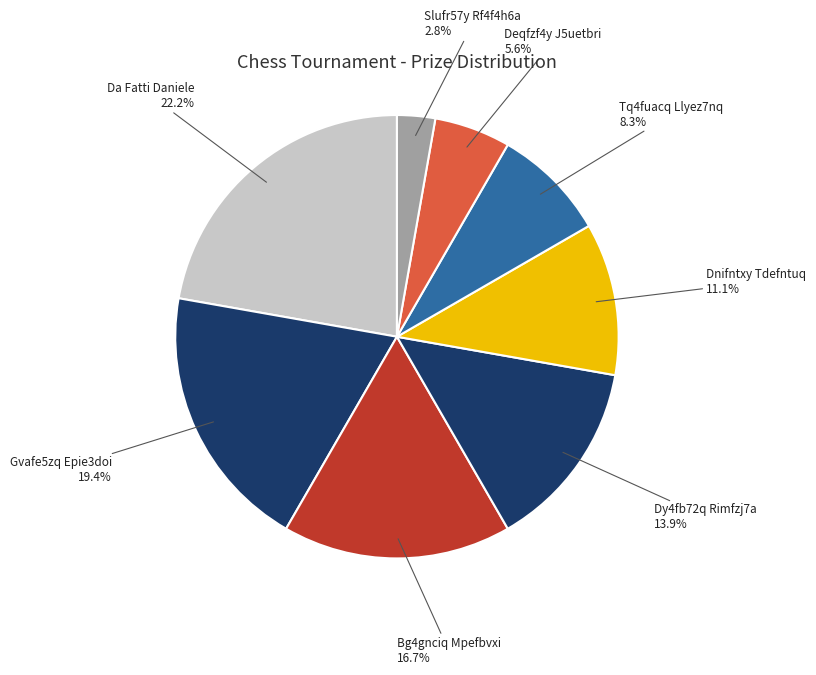

What portion of the pie excludes Slufr57y Rf4f4h6a?

97.2%